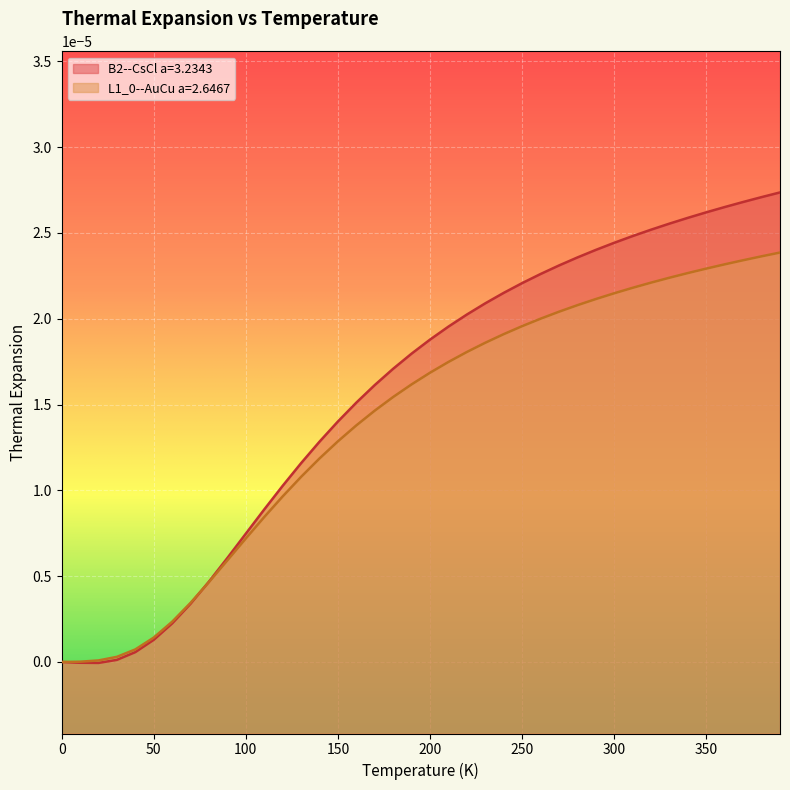

List the labels in order of L1_0--AuCu a=2.6467 value, smallest first.

0.0, 10.0, 20.0, 30.0, 40.0, 50.0, 60.0, 70.0, 80.0, 90.0, 100.0, 110.0, 120.0, 130.0, 140.0, 150.0, 160.0, 170.0, 180.0, 190.0, 200.0, 210.0, 220.0, 230.0, 240.0, 250.0, 260.0, 270.0, 280.0, 290.0, 300.0, 310.0, 320.0, 330.0, 340.0, 350.0, 360.0, 370.0, 380.0, 390.0